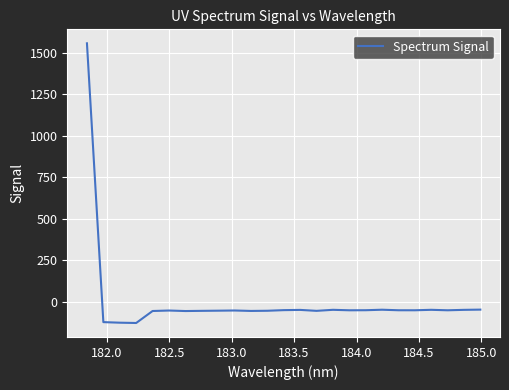

What is the difference between the maximum and minimum values?

1683.7